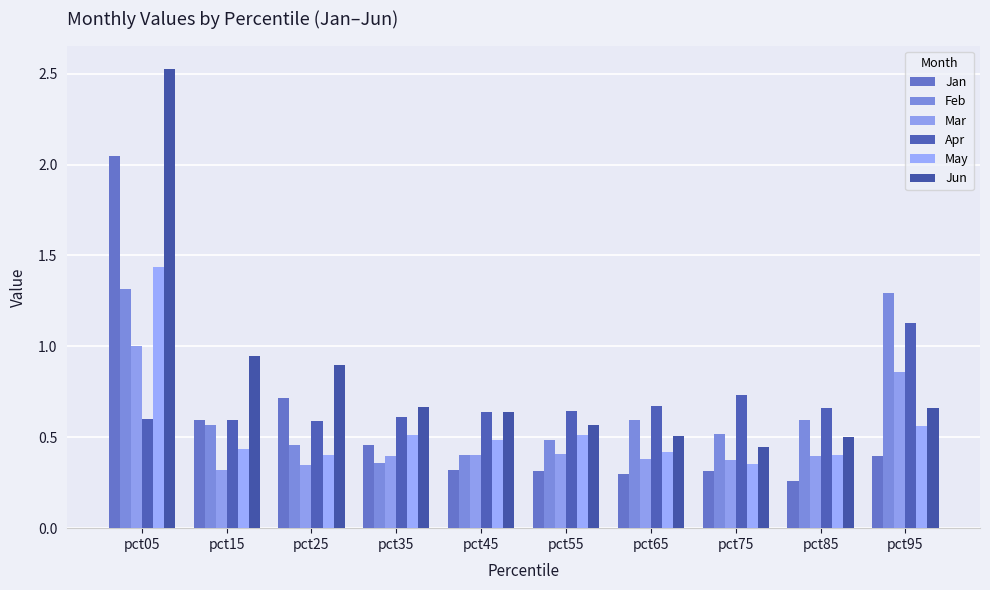

What is the total value across all series at pct15?

3.5